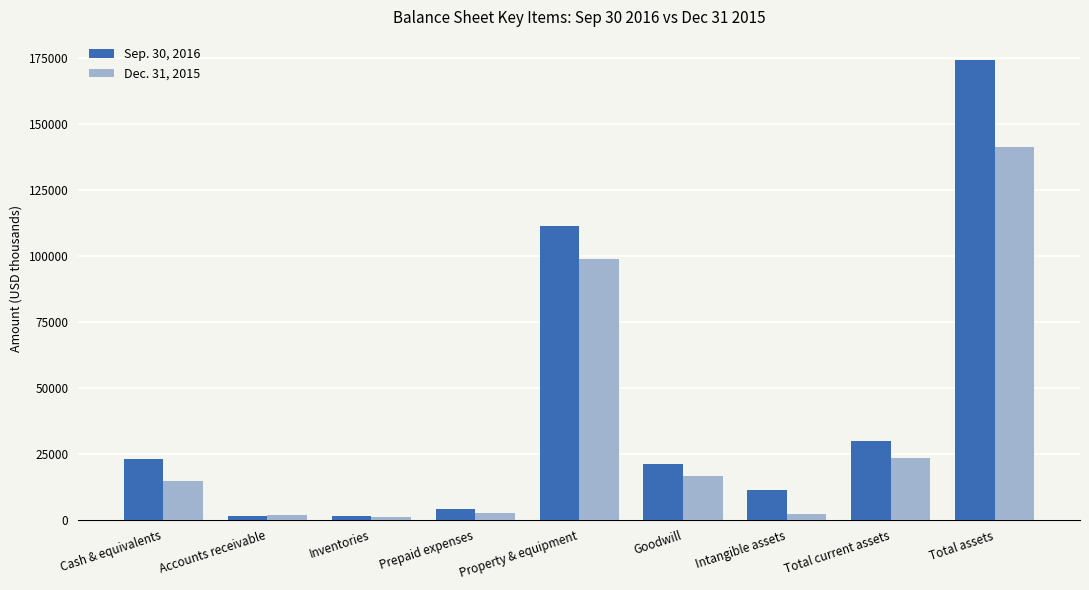

How many categories are shown in the chart?

9